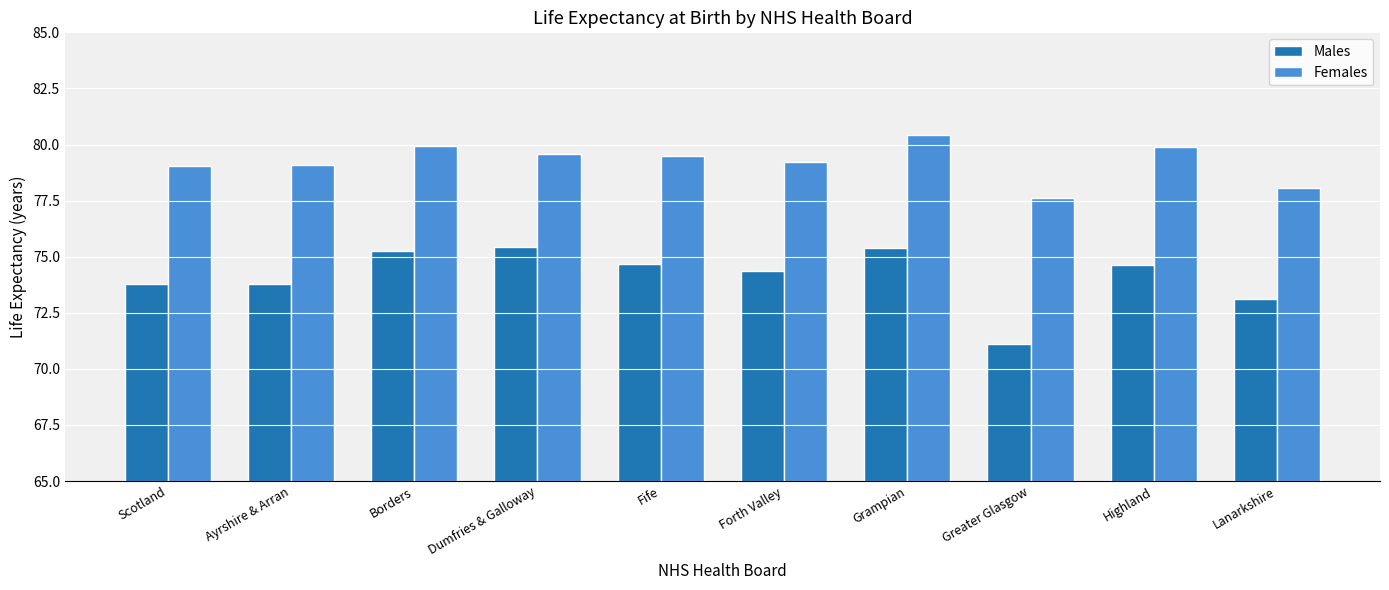

Rank the series by their average value, from highest to lowest.

Females, Males